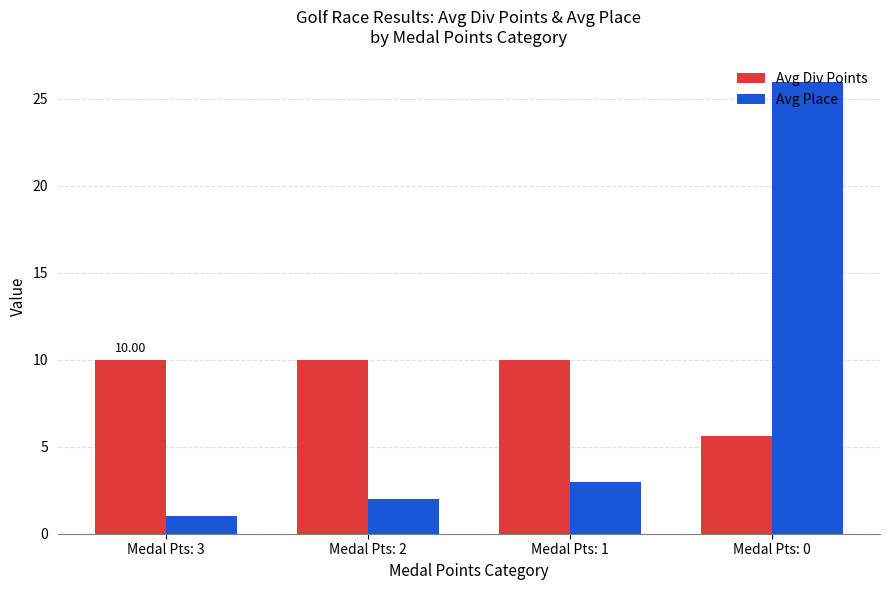

What is the total value across all series at Medal Pts: 3?

11.0